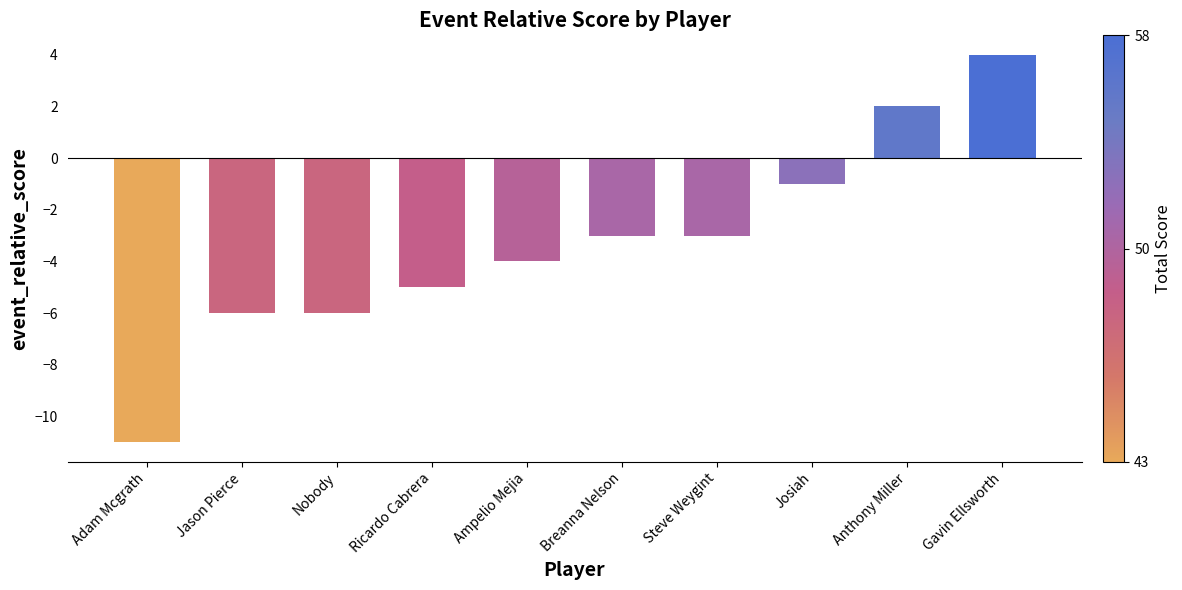

Which category has the lowest value across all series?

Adam Mcgrath